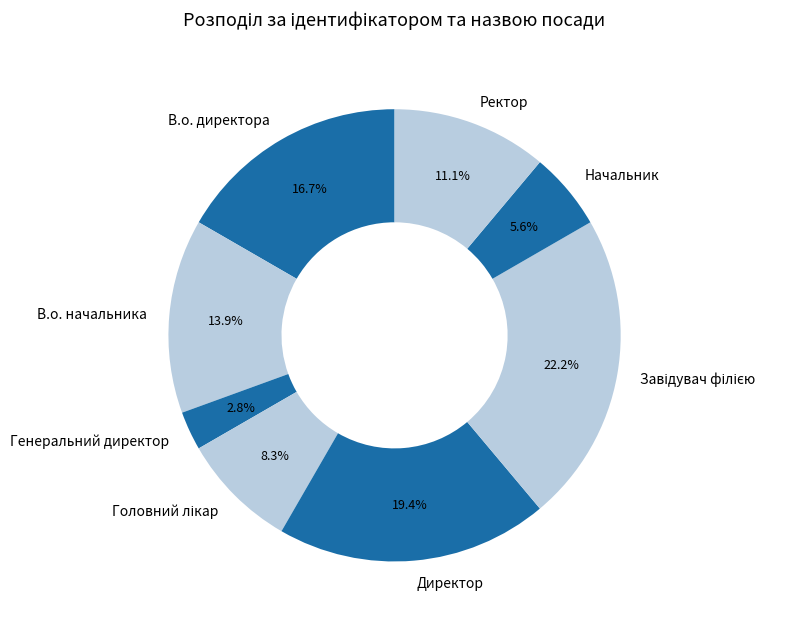

Is there a majority slice in this chart?

No